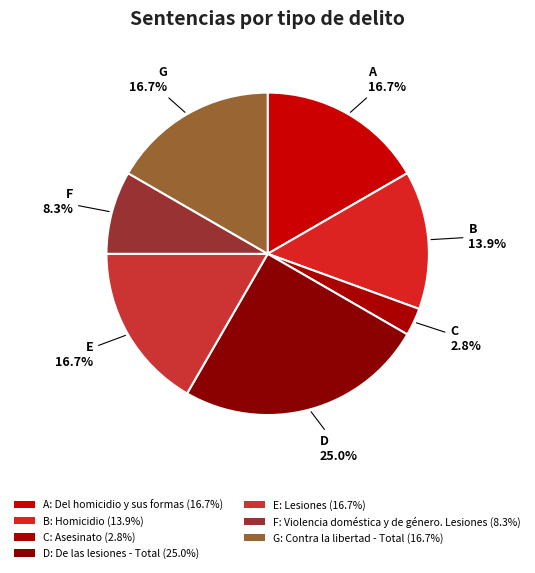

Which category has the biggest portion of the pie?

De las lesiones - Total